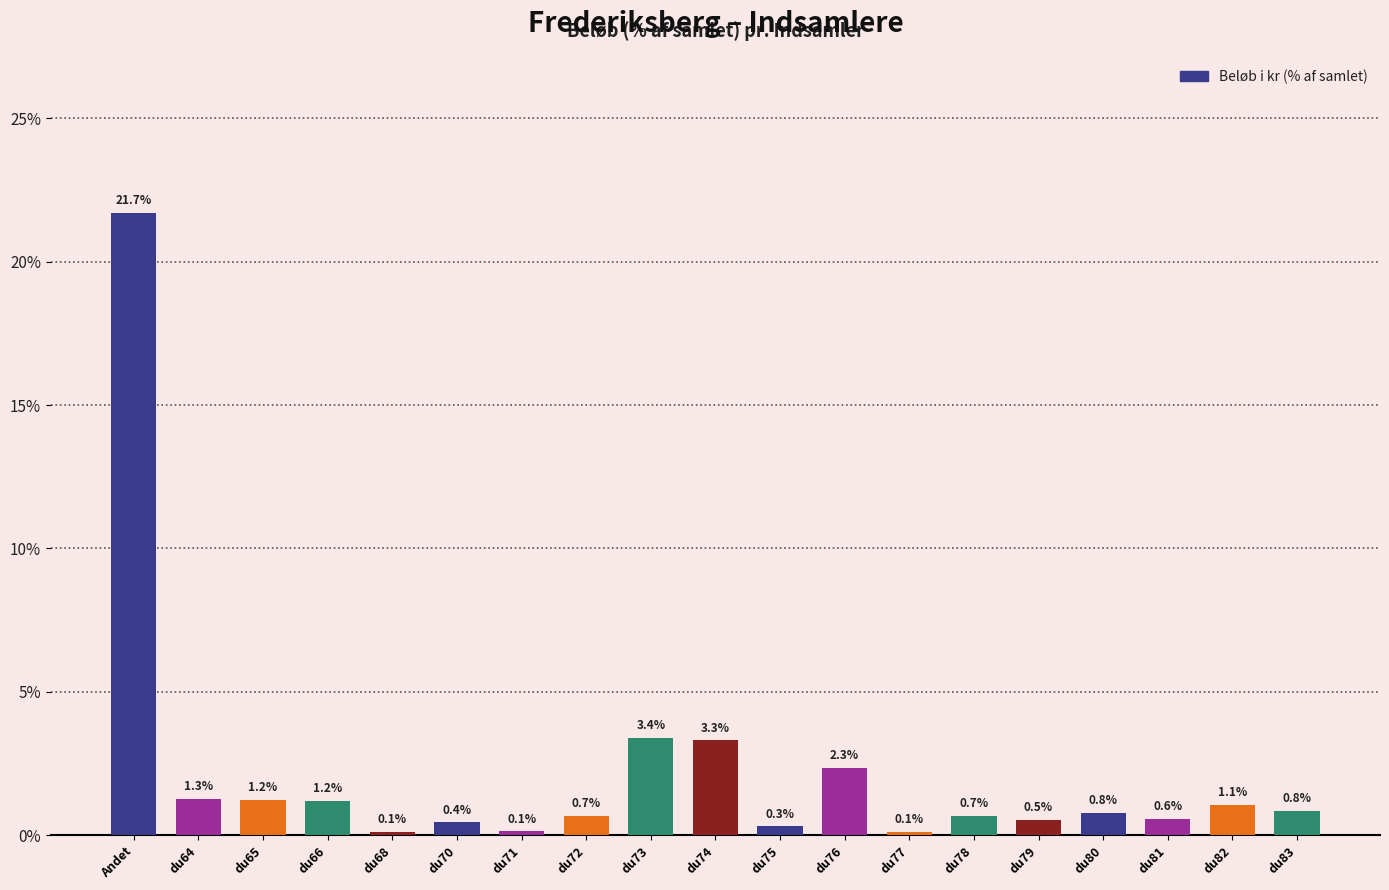

At which label is the value closest to 10?

du73